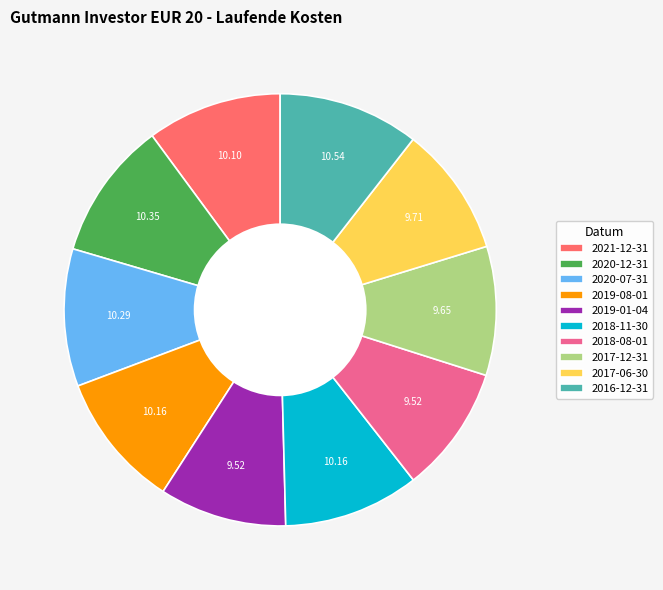

Does any single category account for the majority?

No